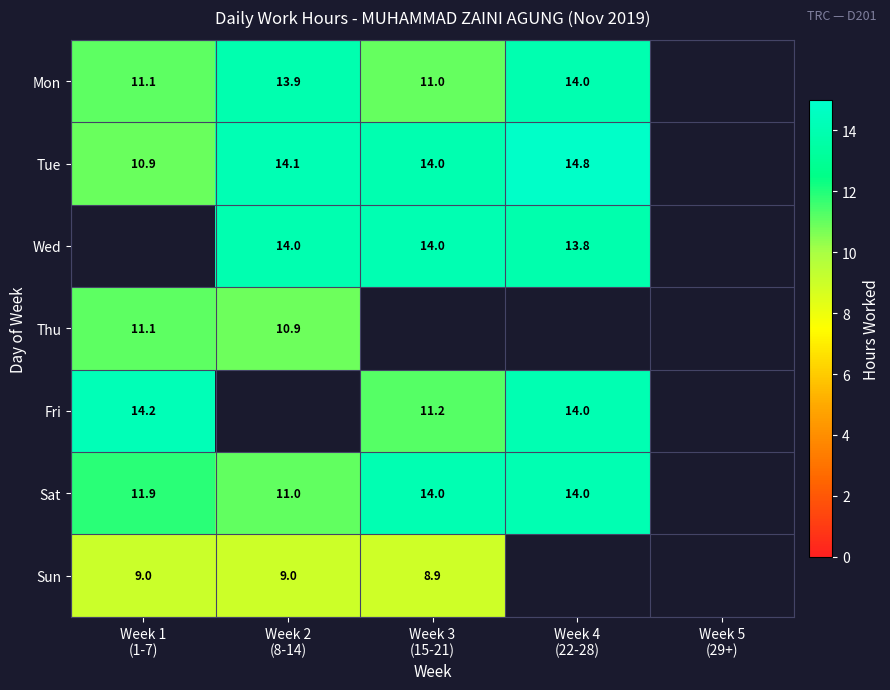

At which category does the chart reach its minimum across all series?

Week 3
(15-21)